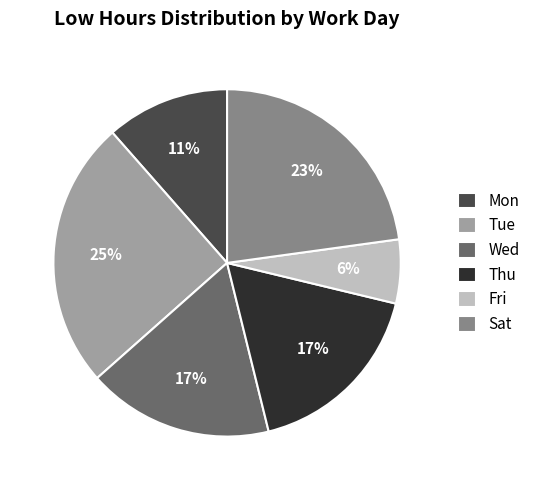

True or false: Thu accounts for 6% of the total.

False